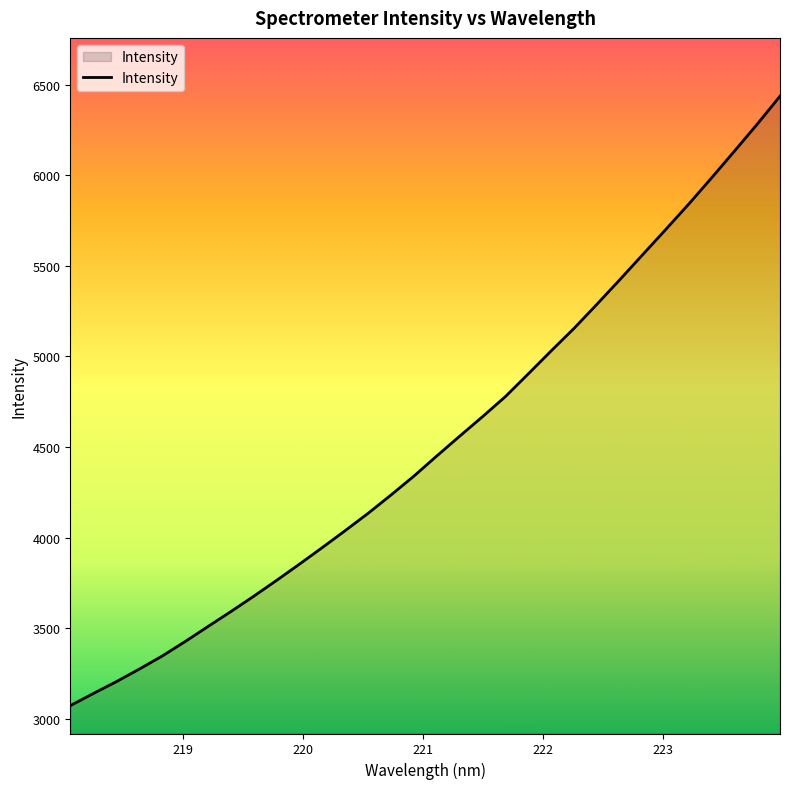

What is the maximum value shown in the chart?

6435.6